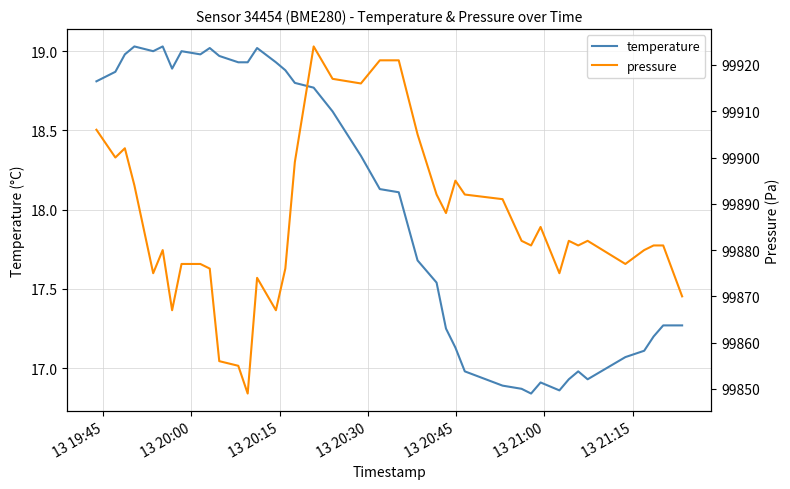

Where does the temperature series first go above 18?

13 19:45